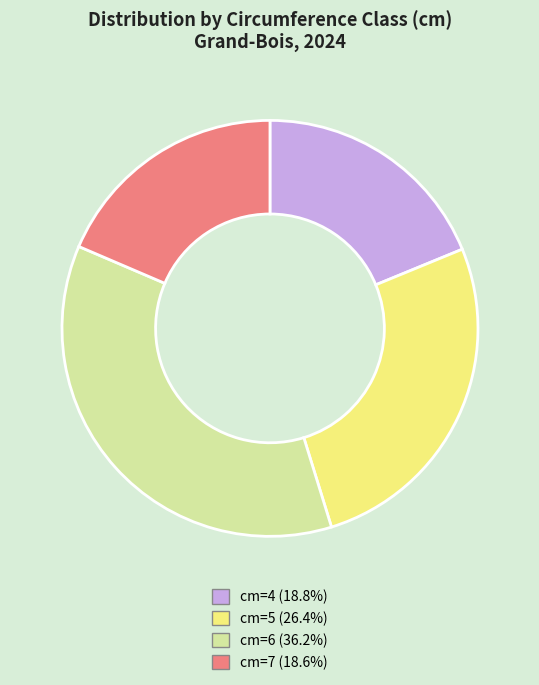

Is the sum of cm=5 (26.4%) and cm=4 (18.8%) greater than half?

No